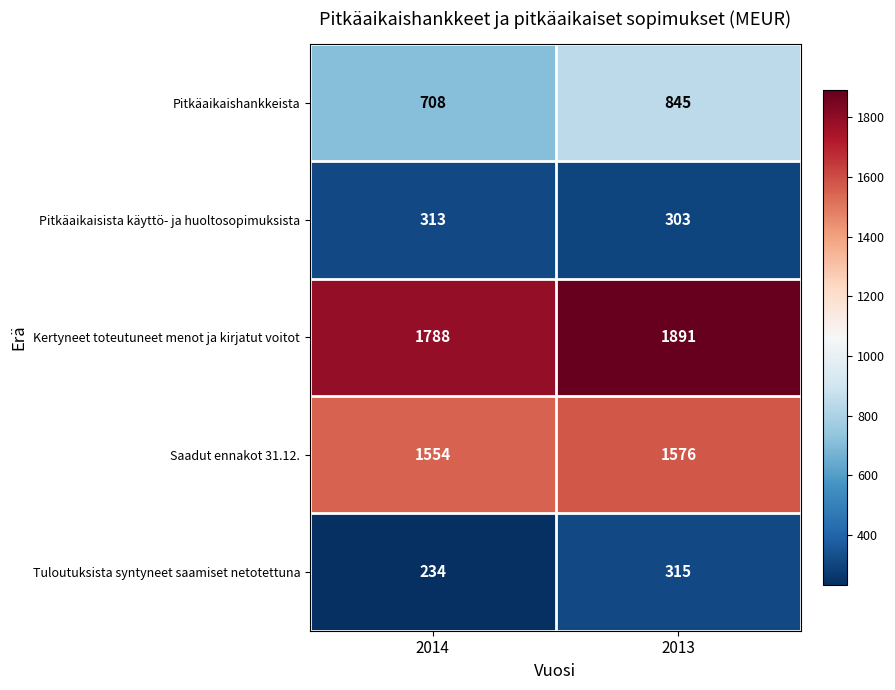

At which label is Kertyneet toteutuneet menot ja kirjatut voitot closest to 1839?

2014